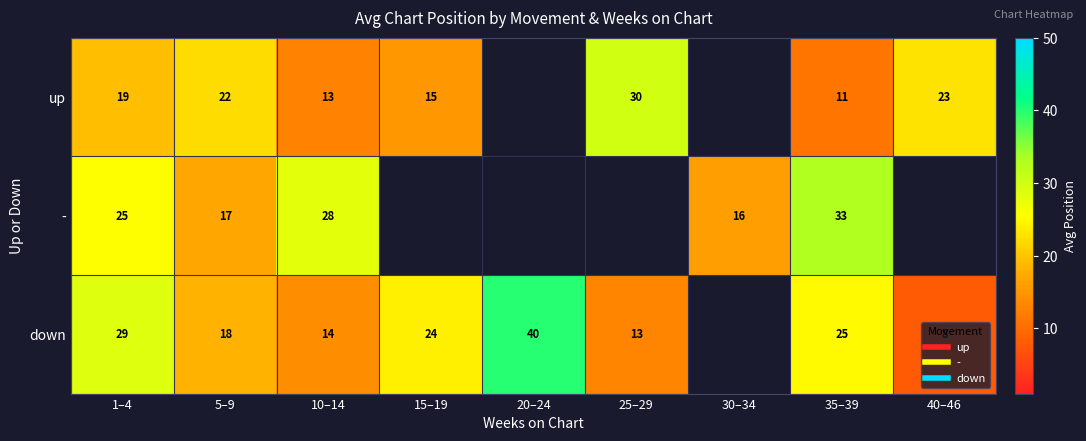

What is the minimum value for up?

11.0